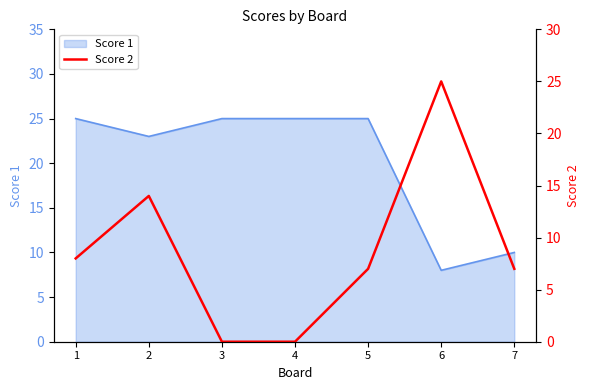

Is it true that Score 1 equals 10 at 7?

True